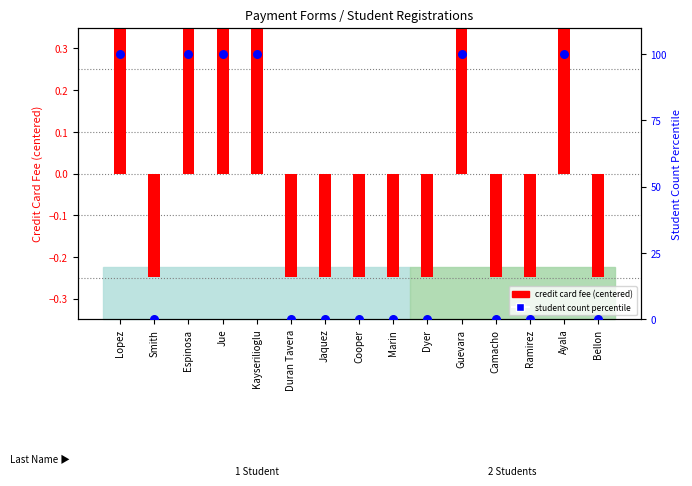

Which series has the largest Y range (max minus min)?

student count percentile